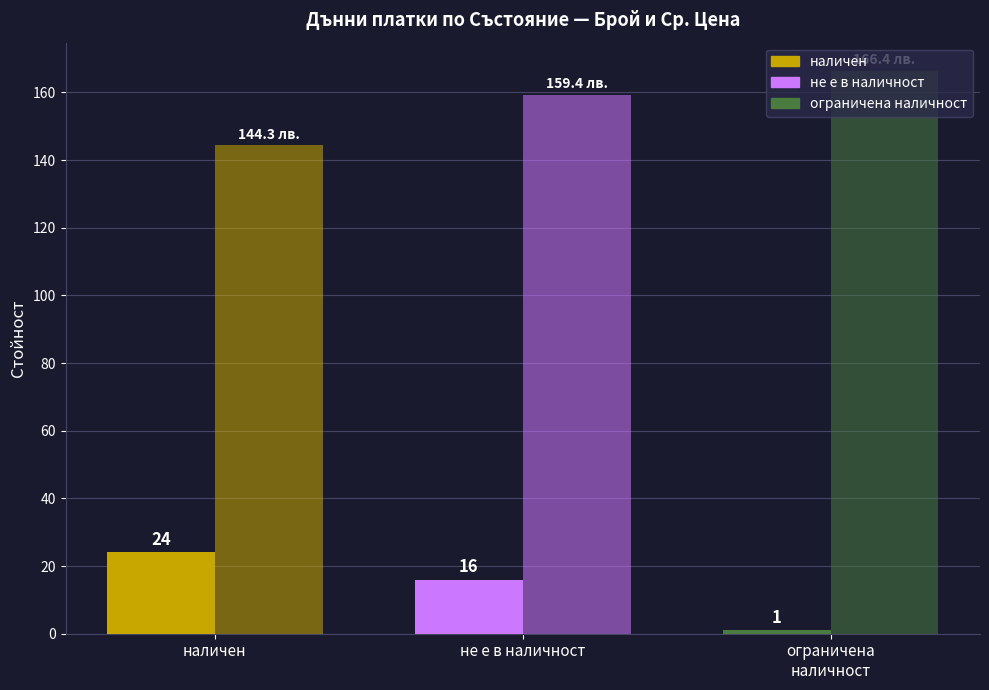

True or false: Средна цена (лв.) has a value of 159.4 at не е в наличност.

True